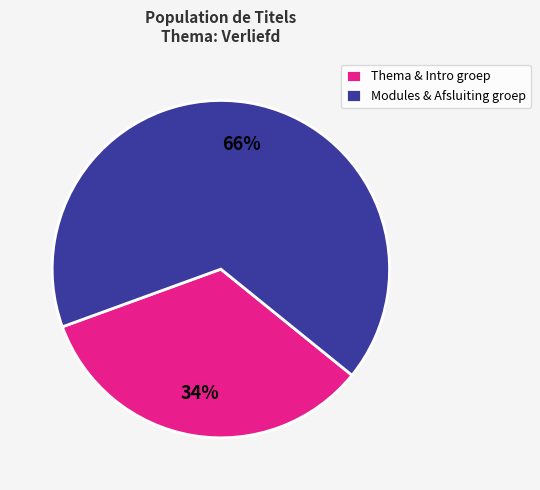

Which has a higher value, Thema & Intro groep or Modules & Afsluiting groep?

Modules & Afsluiting groep